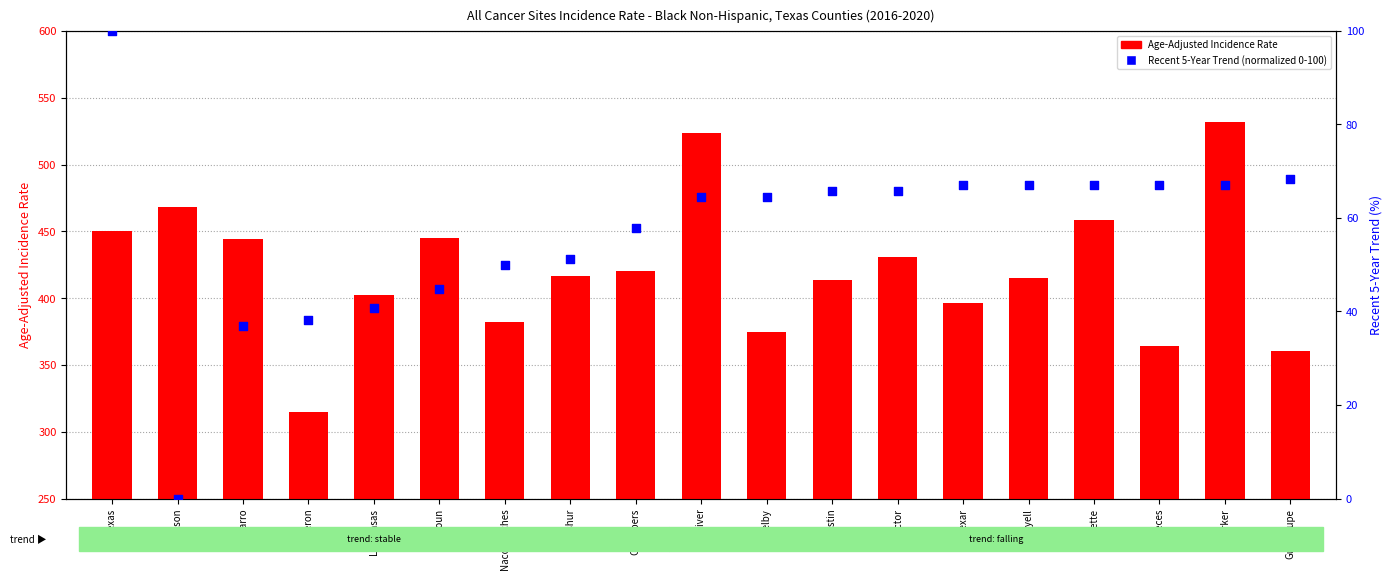

At how many categories does at least one series exceed 154?

19